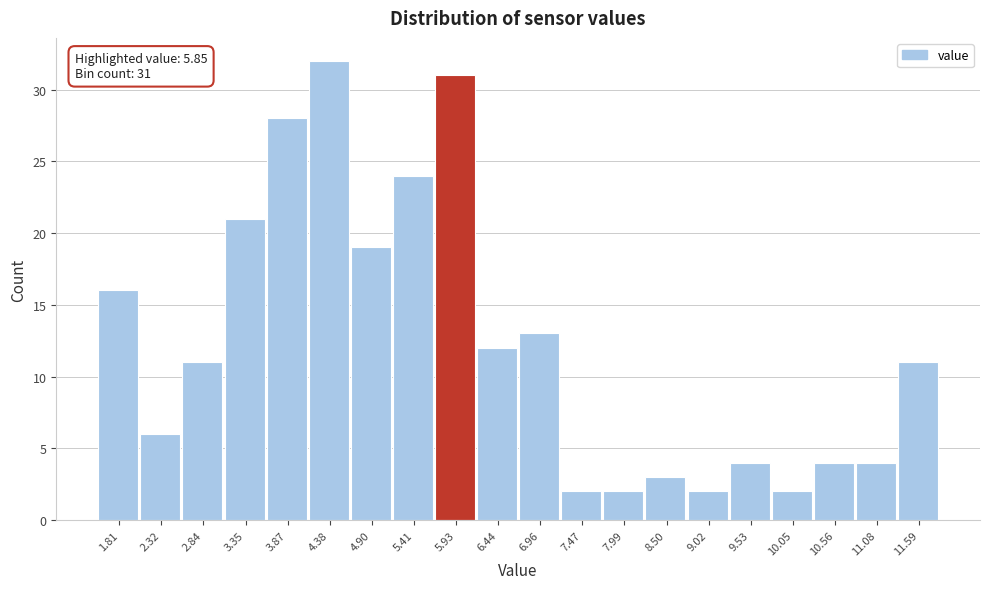

Over which range of the x-axis is the bar tallest?

4.1 to 4.6